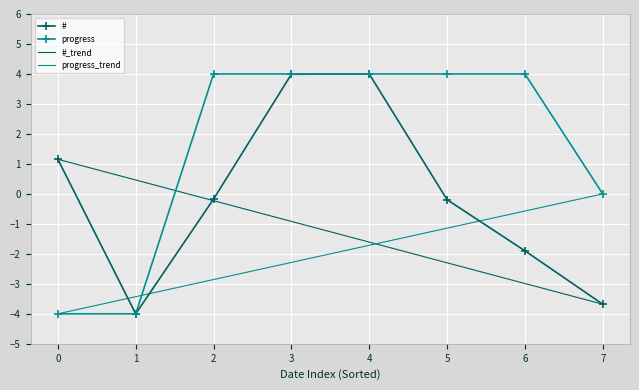

Is it true that # equals -0.2 at 2?

True